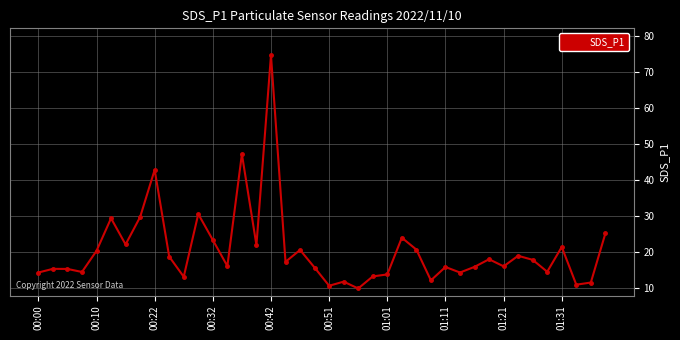

What is the smallest value displayed?

9.8